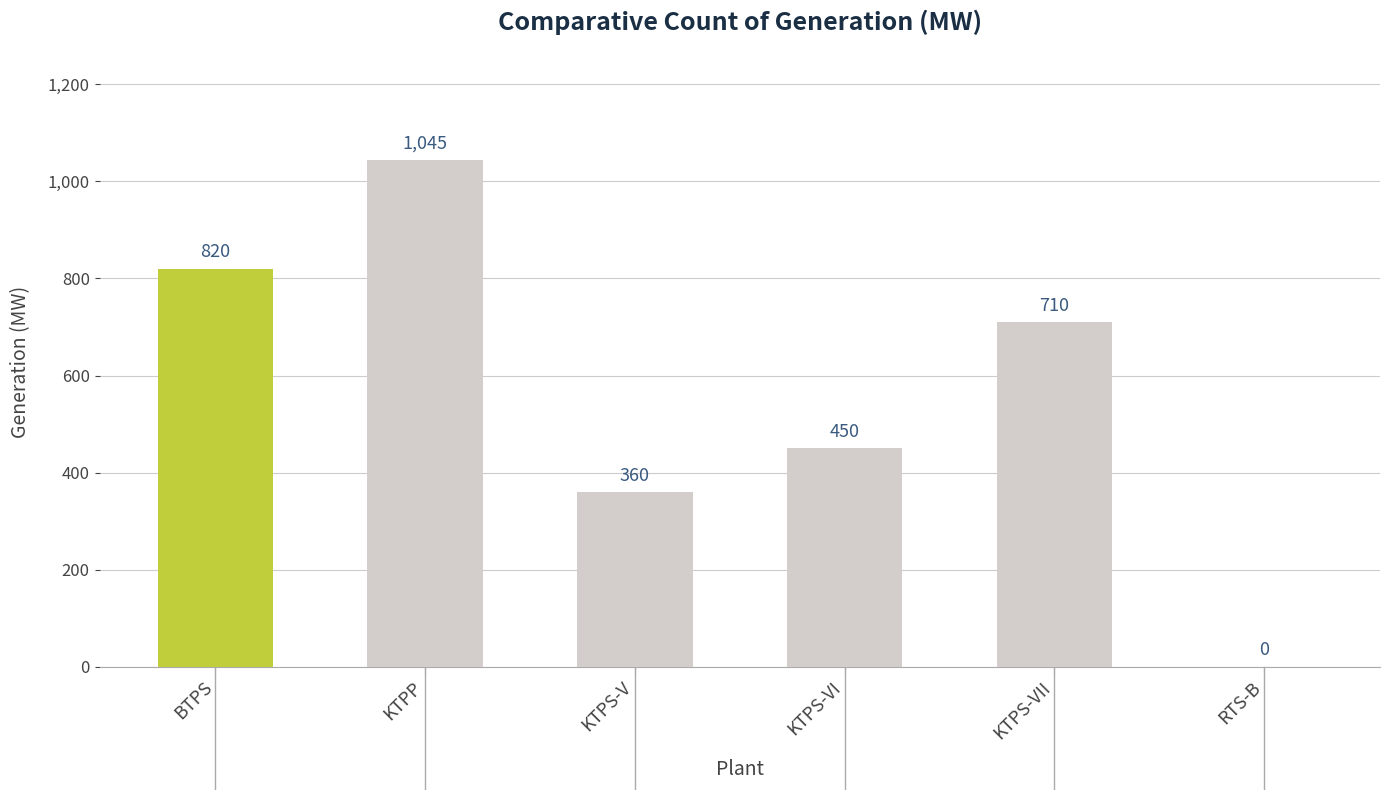

Reading left to right, list all the values displayed in this chart.

BTPS=820	KTPP=1045	KTPS-V=360	KTPS-VI=450	KTPS-VII=710	RTS-B=0